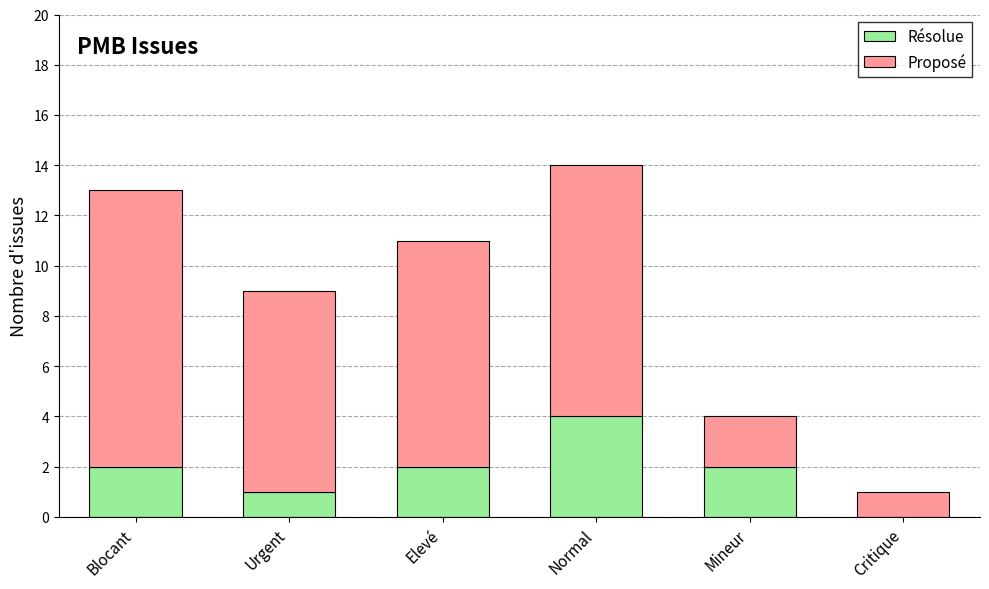

What is the difference between the Résolue values at Normal and Urgent?

3